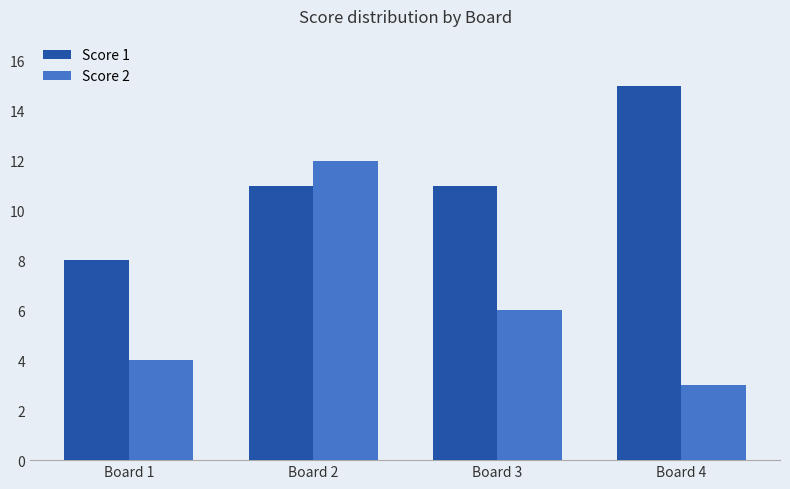

What is the total value across all series at Board 3?

17